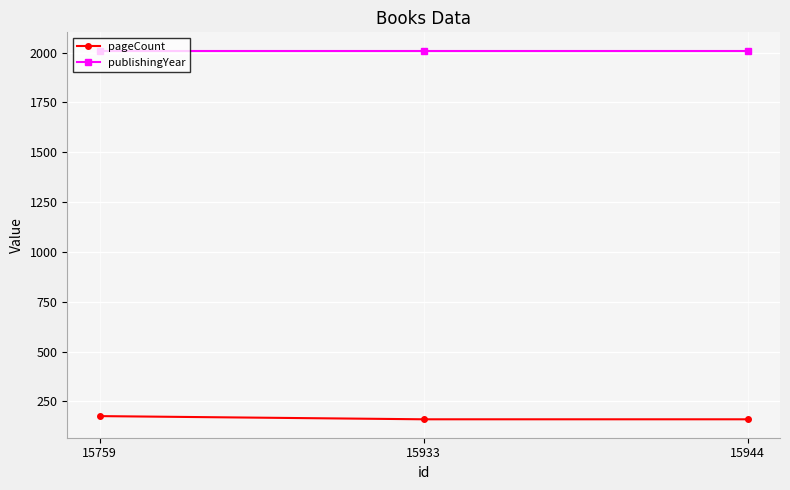

At 15944, list the series in order from largest to smallest.

publishingYear, pageCount